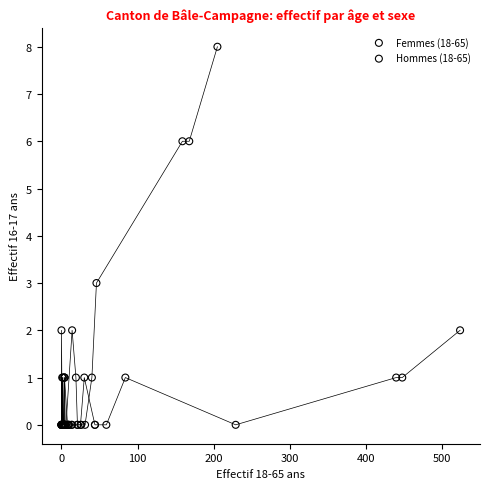

Which series contains the highest Y value?

Femmes (18-65)